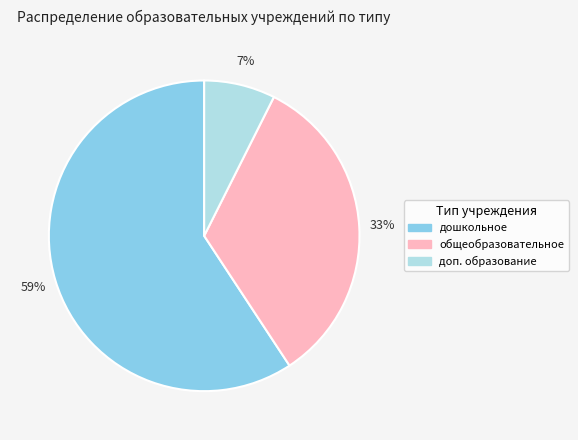

Is the sum of доп. образование and общеобразовательное greater than half?

No